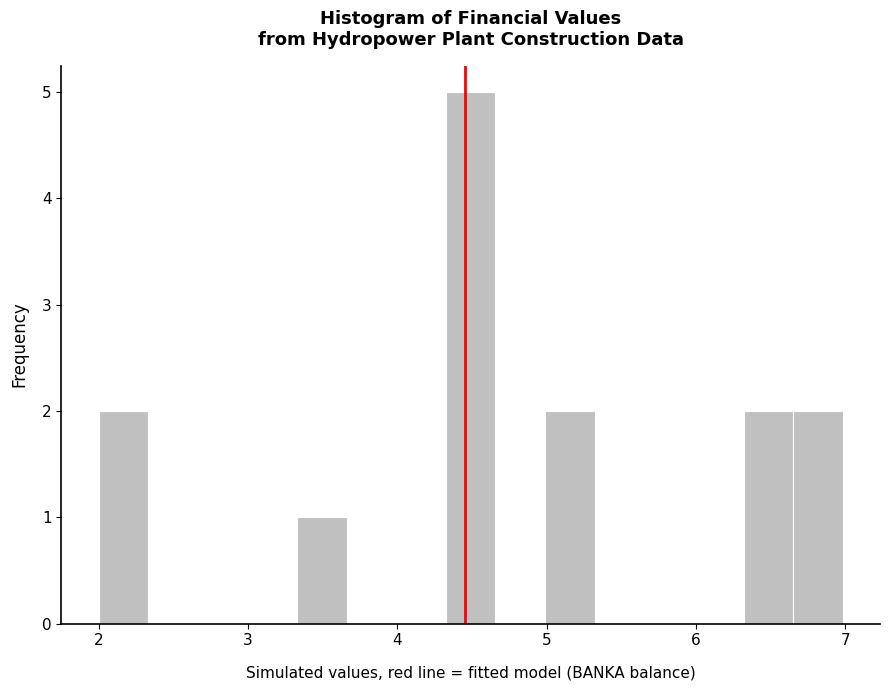

Around what value on the x-axis is the tallest bar? Give the approximate position of its centre, as read against the axis.

4.5